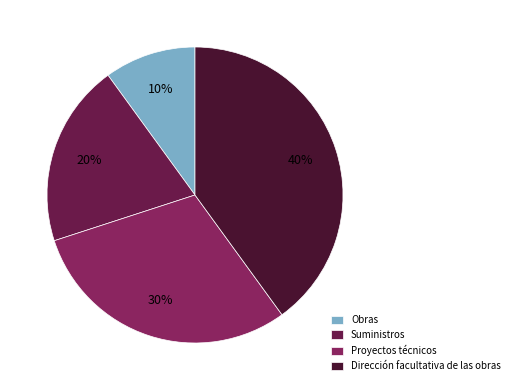

Which category has the smallest portion of the pie?

Obras